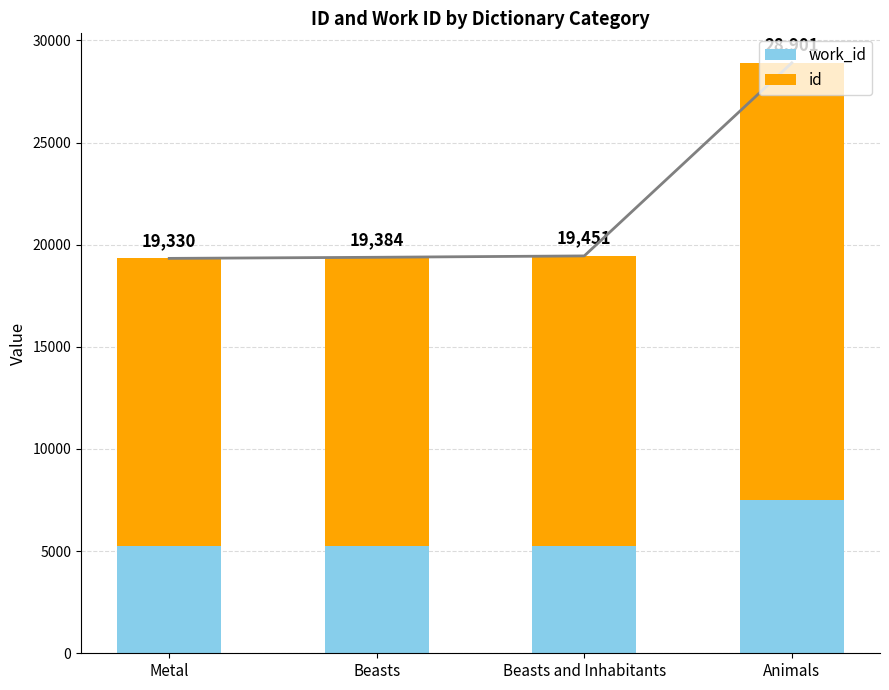

Reading left to right, transcribe all the data shown in this chart.

work_id: Metal=5236	Beasts=5248	Beasts and Inhabitants=5268	Animals=7499
id: Metal=14094	Beasts=14136	Beasts and Inhabitants=14183	Animals=21402